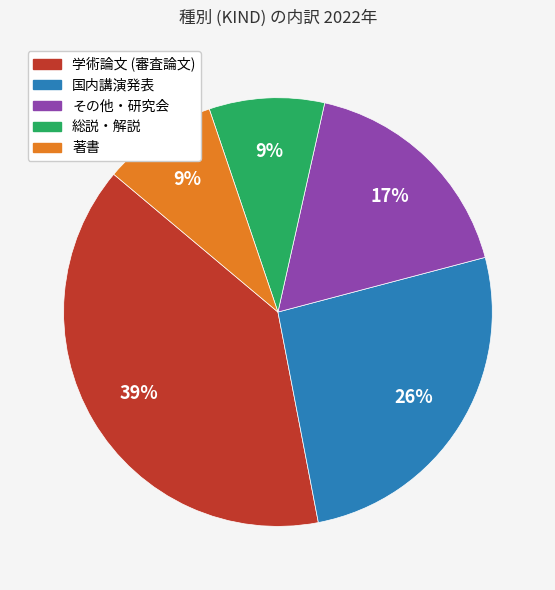

Approximately how many times larger is the value at 著書 compared to その他・研究会?

0.5